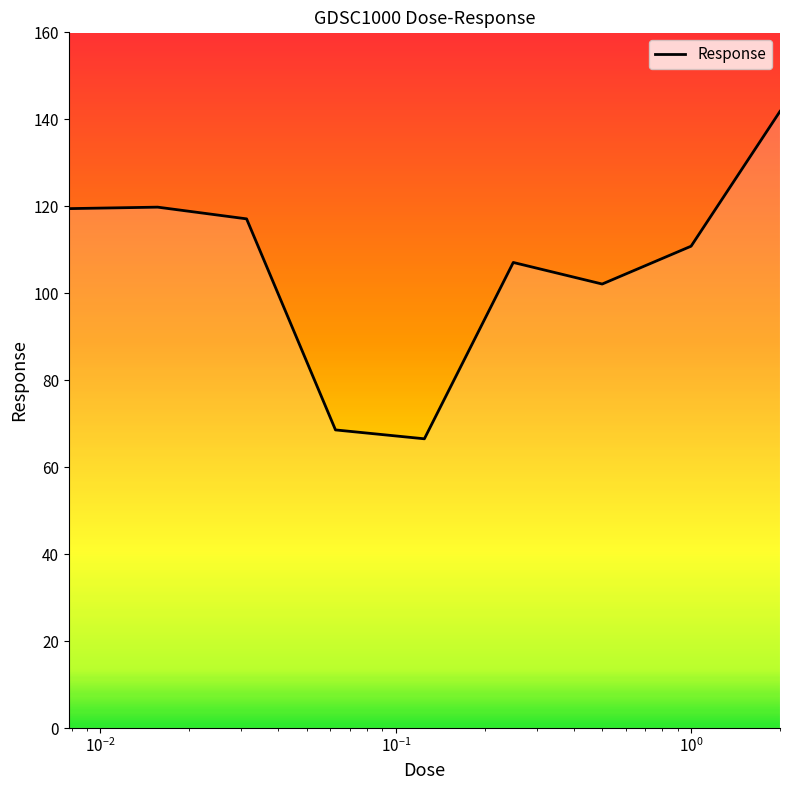

What is the difference between the maximum and minimum values?

75.3